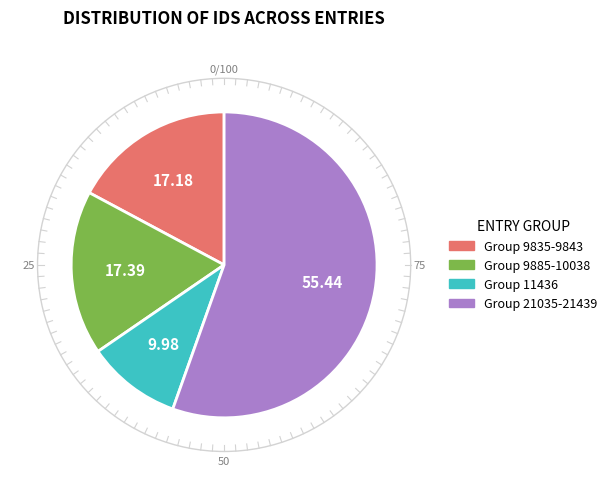

Count the number of slices in the pie.

4